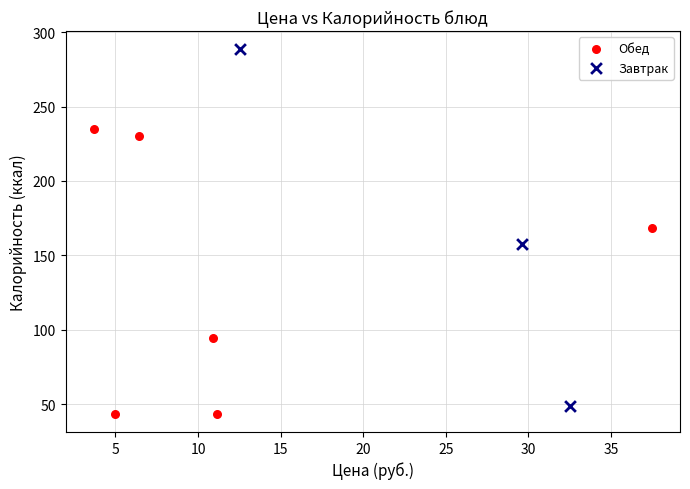

Which series contains the highest Y value?

Завтрак